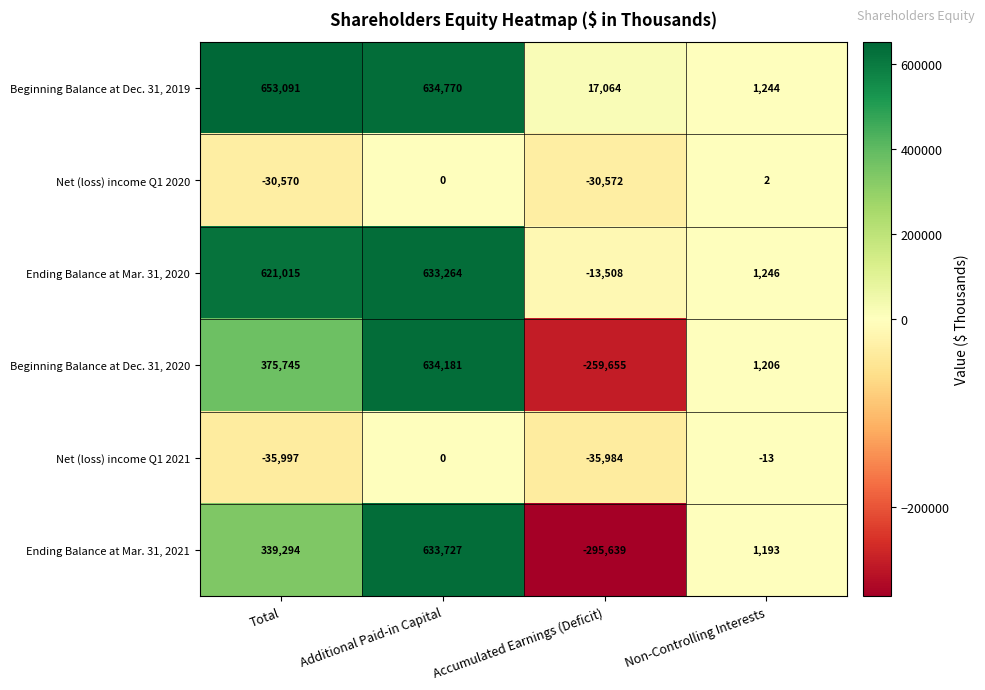

Which series has the widest spread of values?

Ending Balance at Mar. 31, 2021